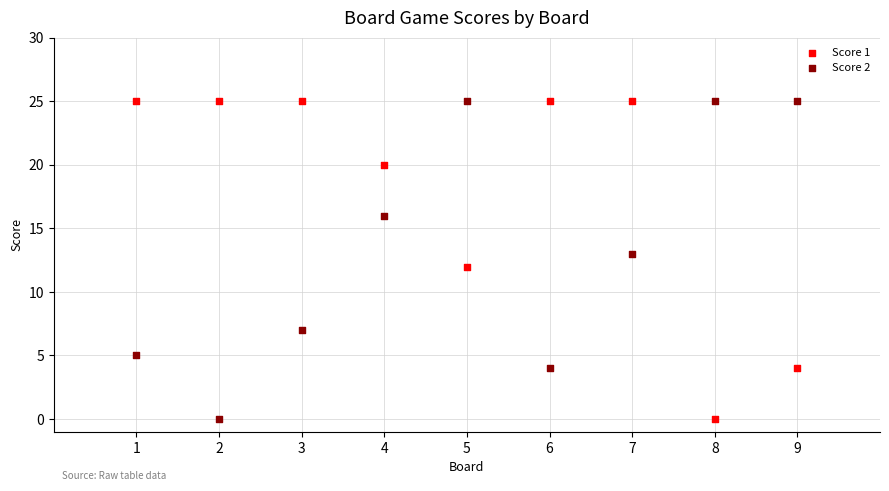

Across all data points, what is the range of Y values (max minus min)?

25